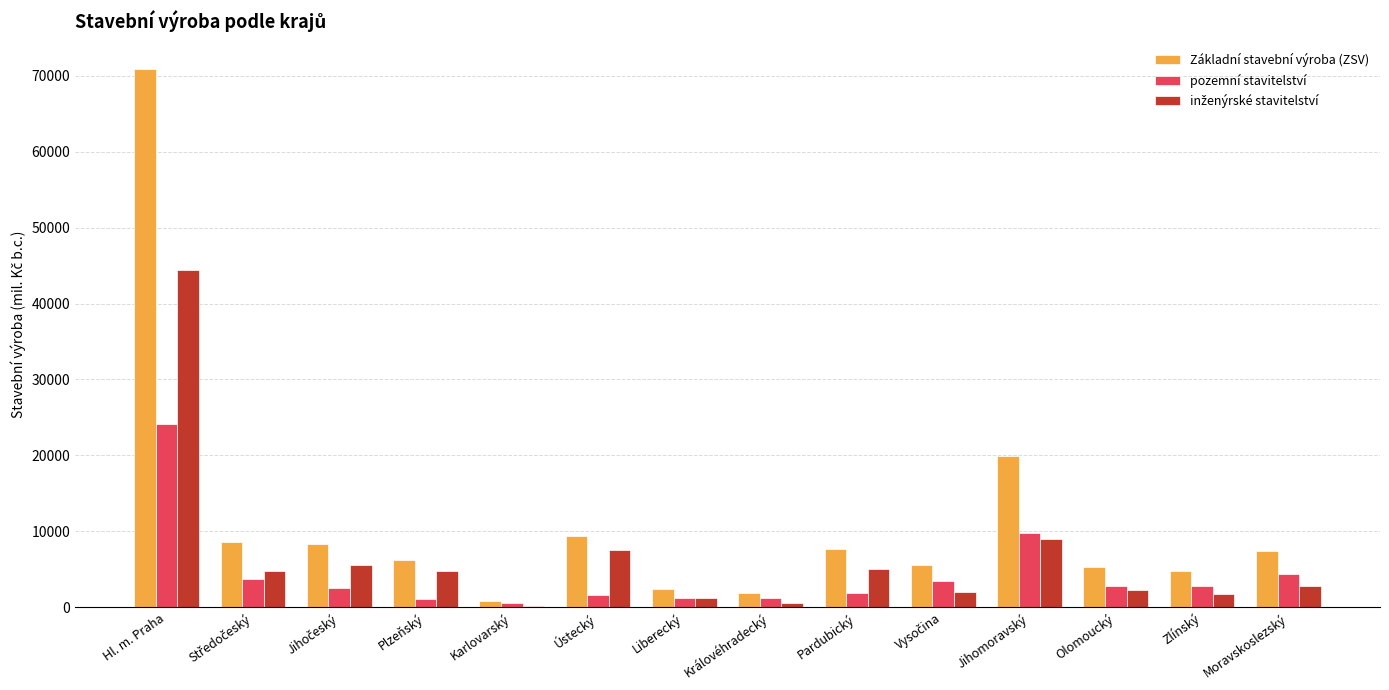

How many data points does each series have?

14